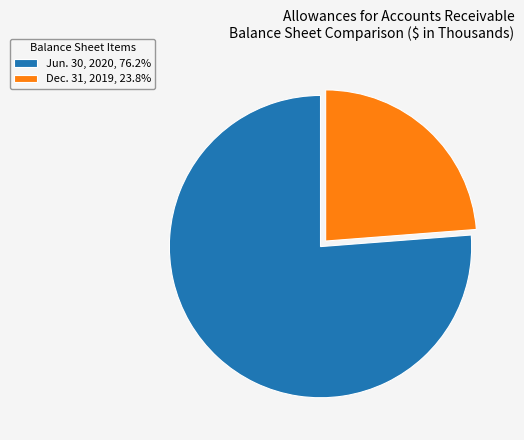

Is there a majority slice in this chart?

Yes